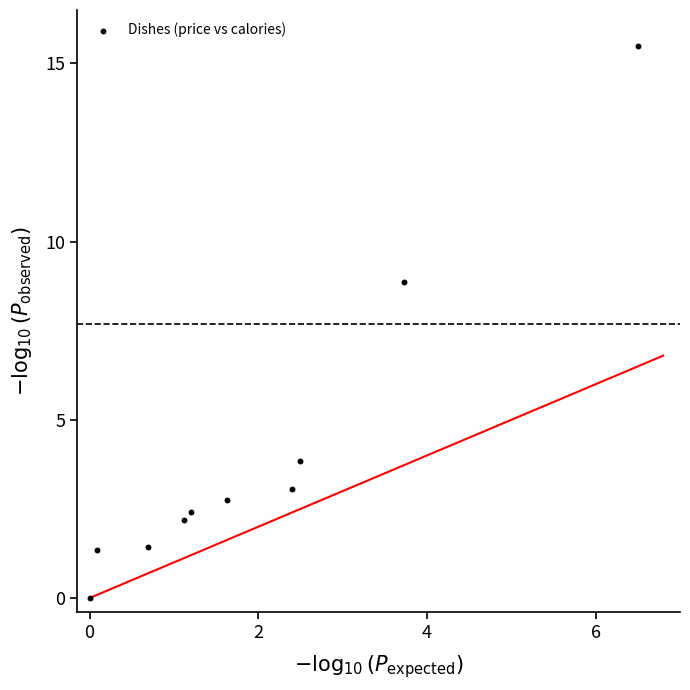

What is the range of Y values (max minus min)?

15.5